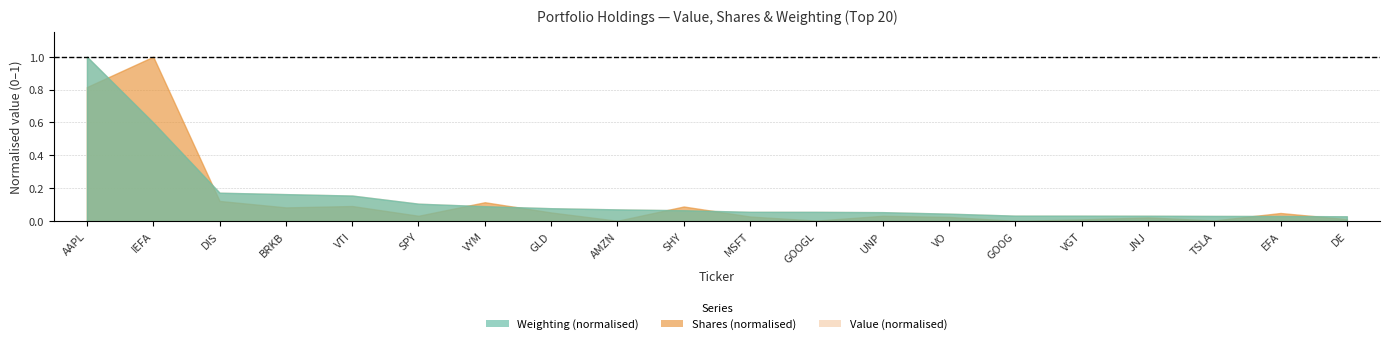

The Shares series shows 7579.7 at JNJ. True or false?

False